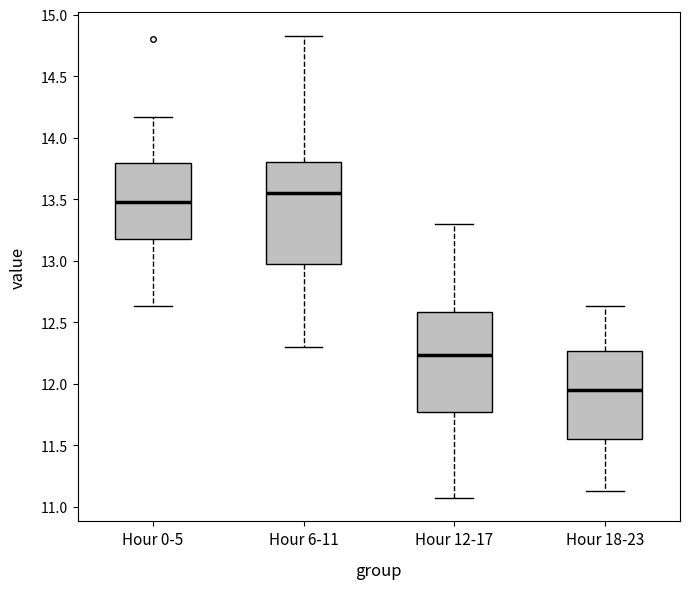

Where does the lower whisker of the box for Hour 6-11 end on the y-axis? The values are not printed on the chart, so give them approximately, as read against the axis.

12.30